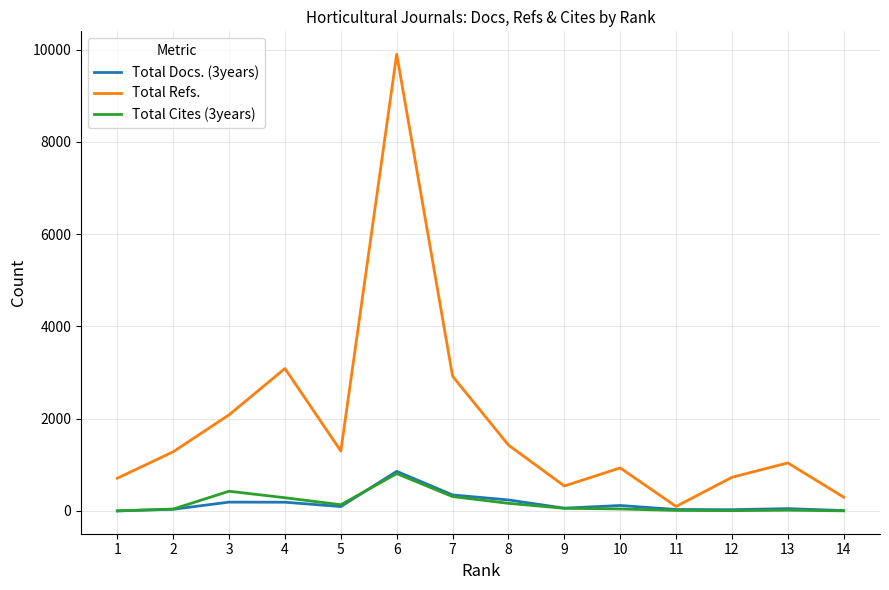

What is the difference between the maximum and minimum values in the Total Docs. (3years) series?

857